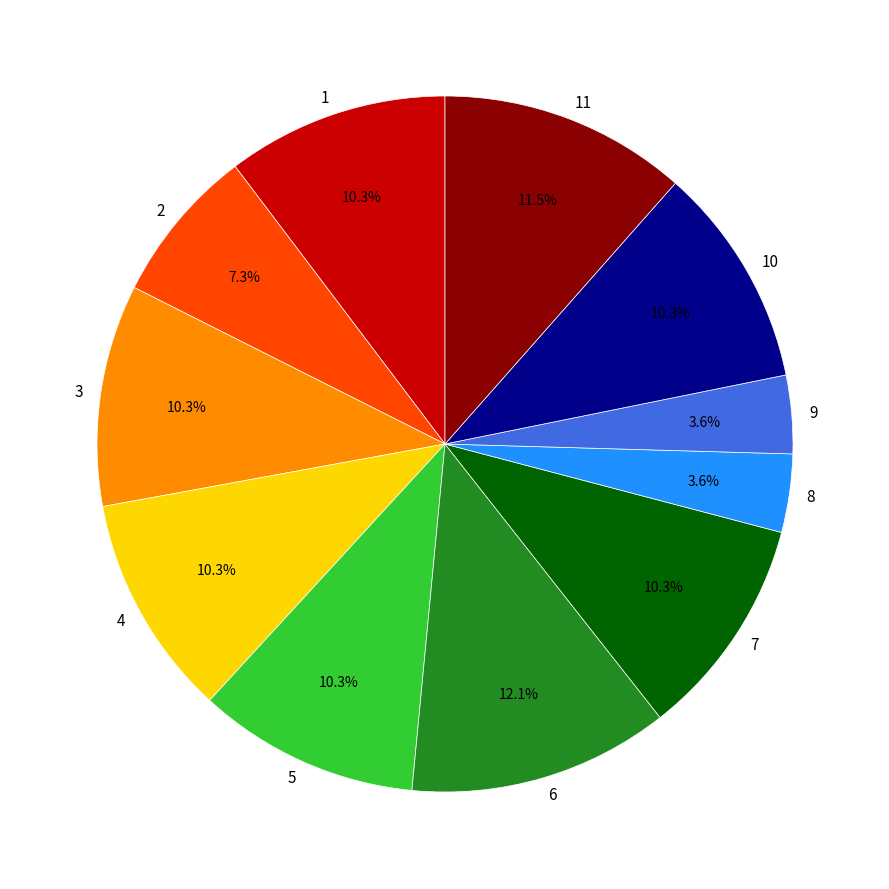

Which category has the biggest portion of the pie?

6